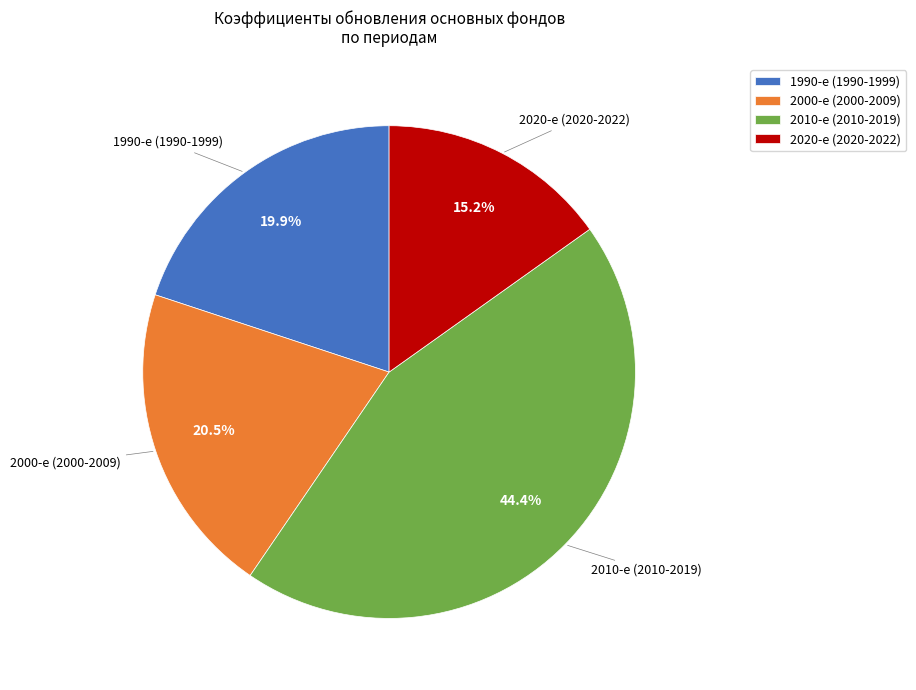

What percentage is NOT represented by 2020-е (2020-2022)?

84.8%